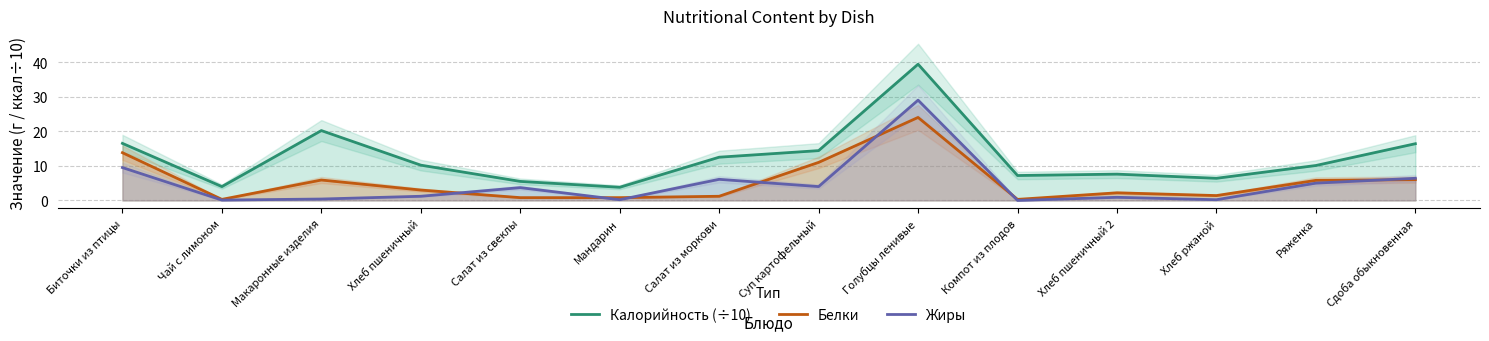

At which category does the chart reach its peak across all series?

Голубцы ленивые